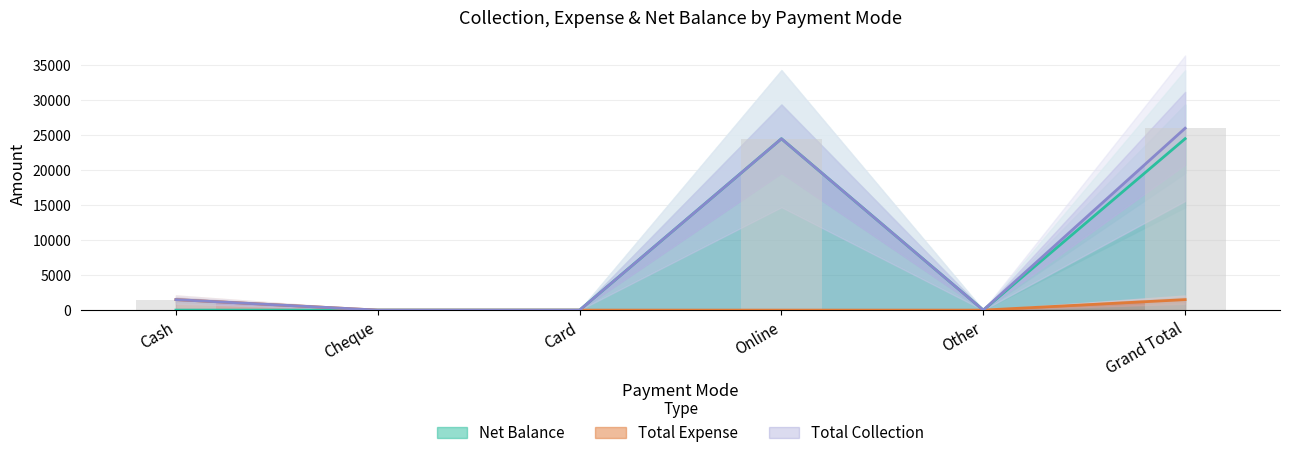

Reading left to right, extract all data points from this chart.

Total Expense: Cash=1500	Cheque=0	Card=0	Online=0	Other=0	Grand Total=1500
Net Balance: Cash=0	Cheque=0	Card=0	Online=24500	Other=0	Grand Total=24500